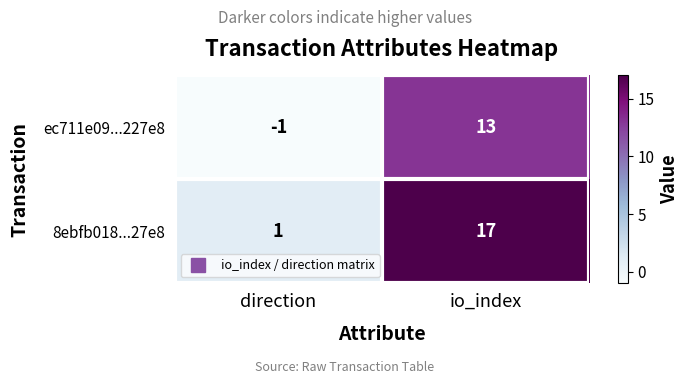

At which category is the sum across all series the highest?

io_index